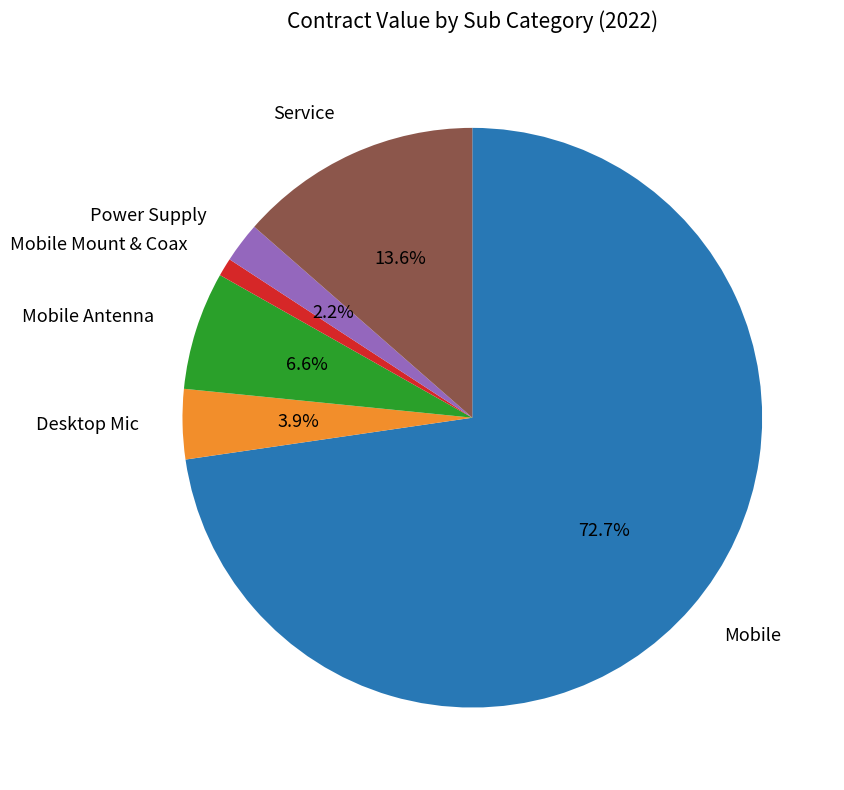

How many slices are in this pie chart?

6